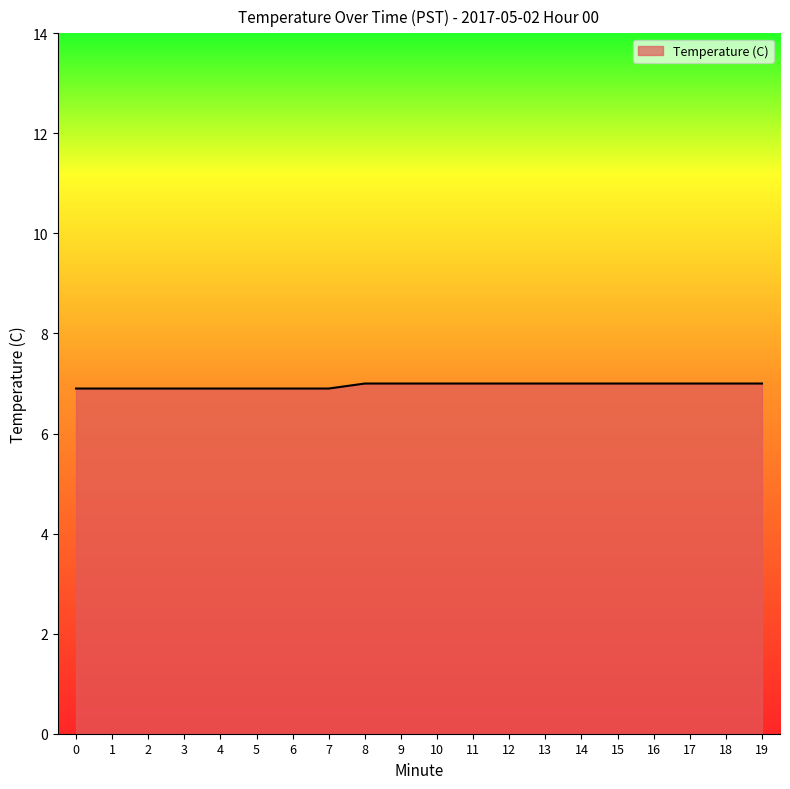

What is the maximum value shown in the chart?

7.0